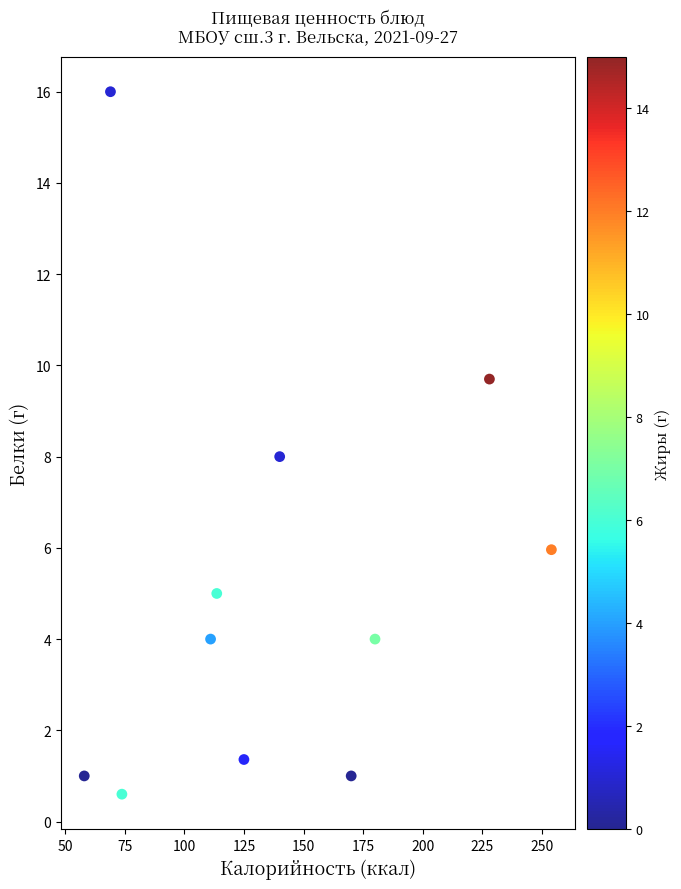

What is the range of Y values (max minus min)?

15.4